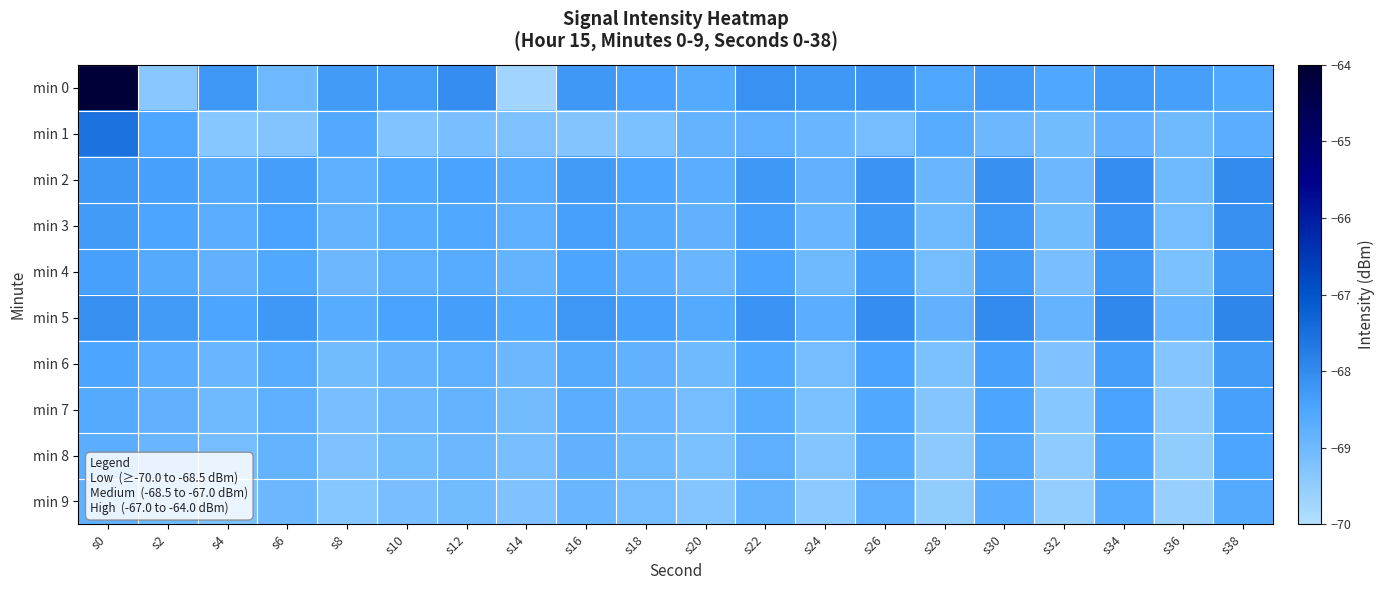

What is the difference between the highest and lowest values at s18?

0.8